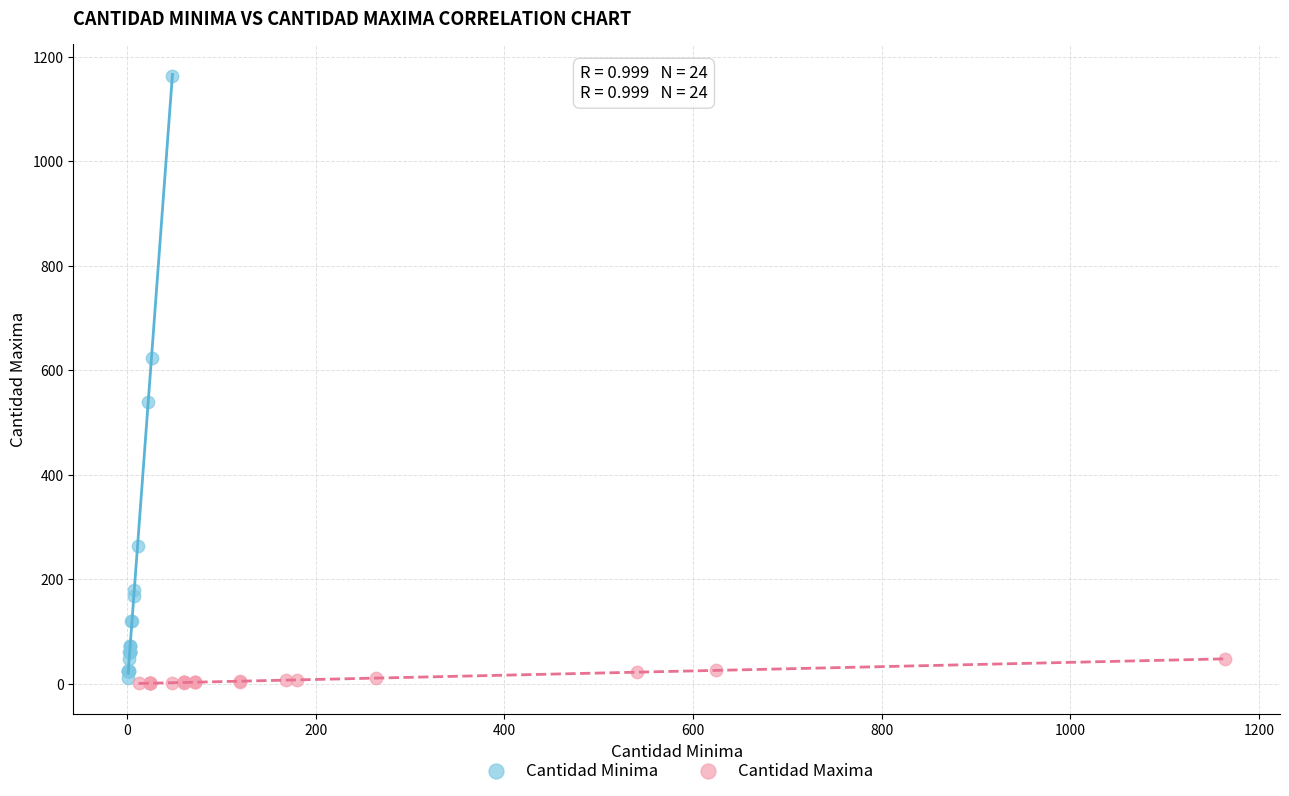

Which series contains the highest Y value?

Cantidad Minima